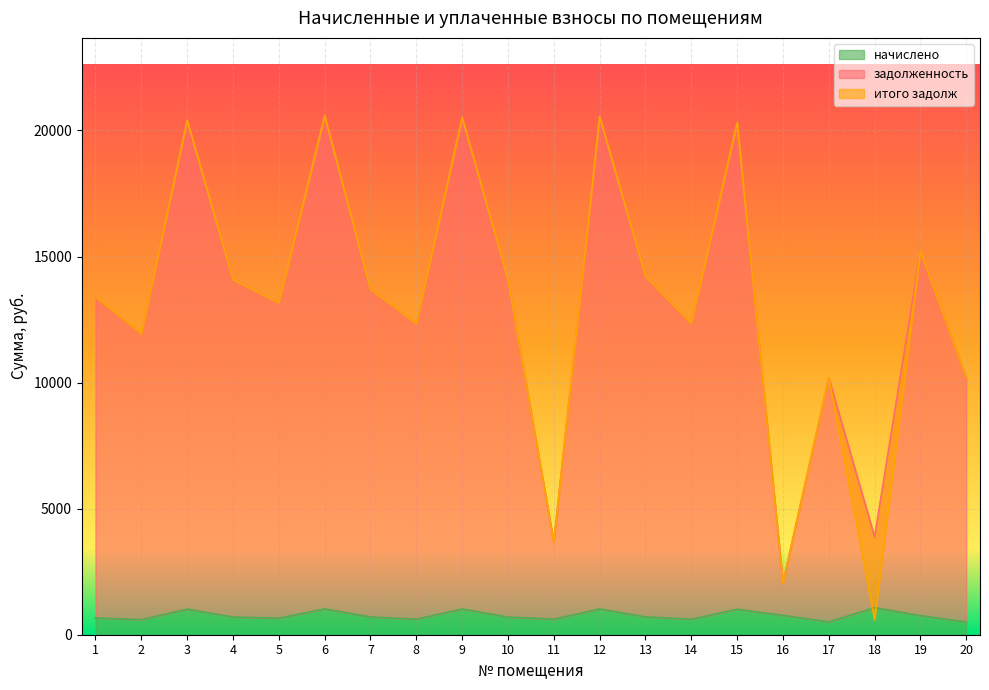

The начислено series shows 614.1 at 8. True or false?

True